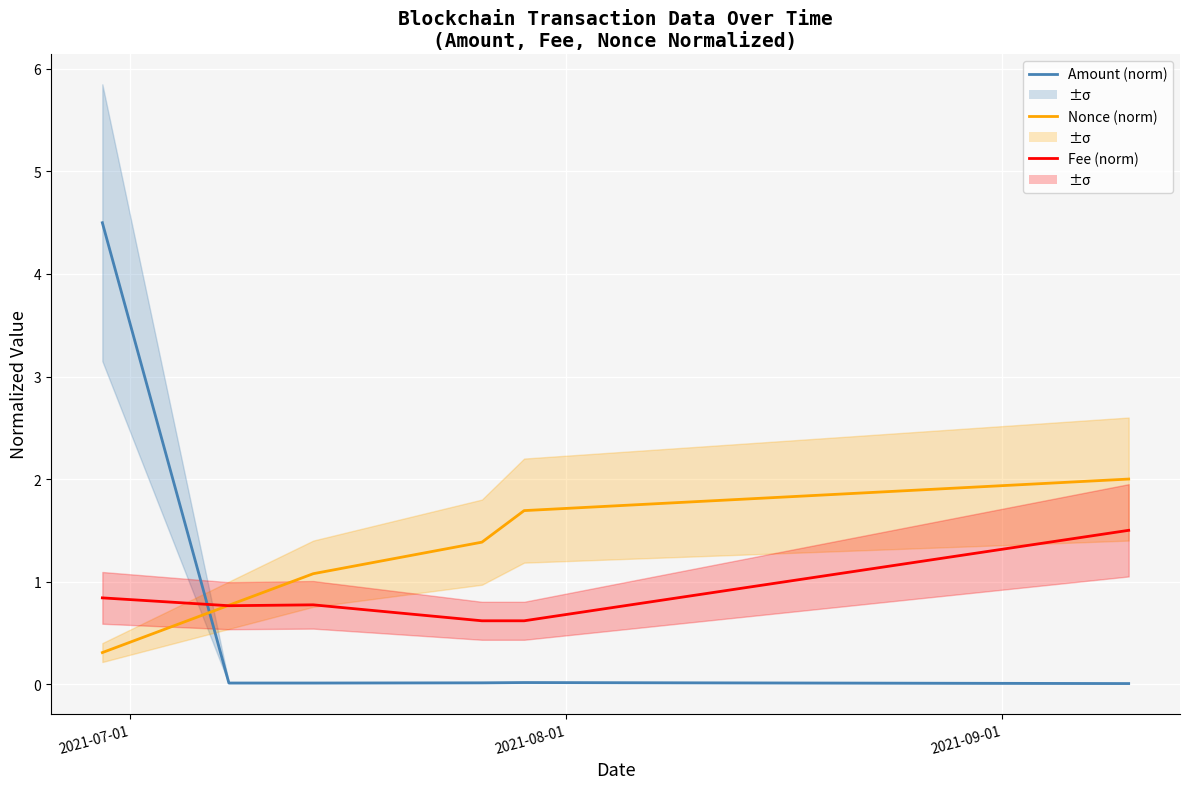

What are all the series names shown in the legend?

Amount (norm), Nonce (norm), Fee (norm)